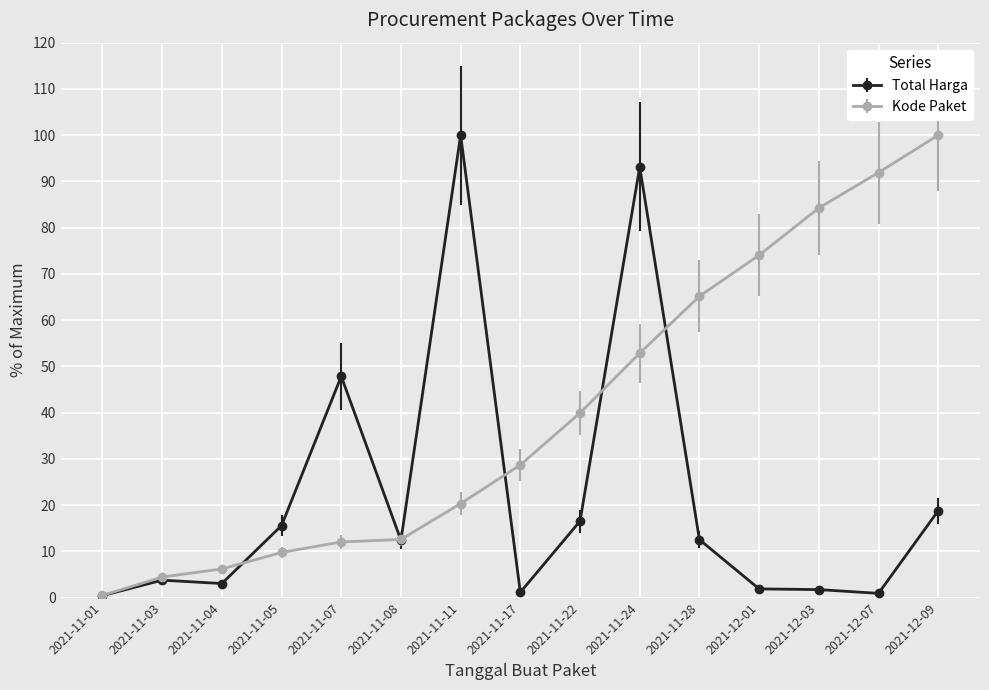

What is the total value across all series at 2021-11-08?

25.0